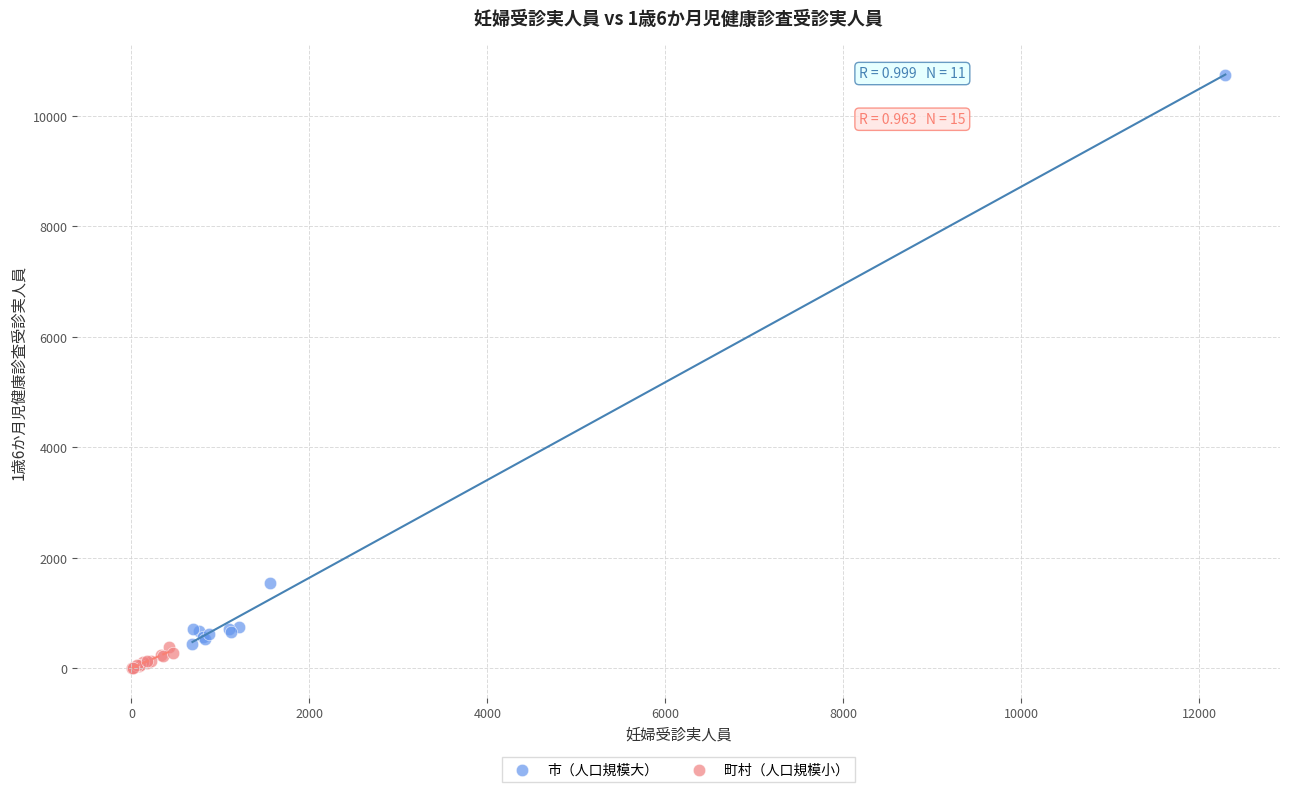

Which series reaches the maximum Y coordinate?

市（人口規模大）